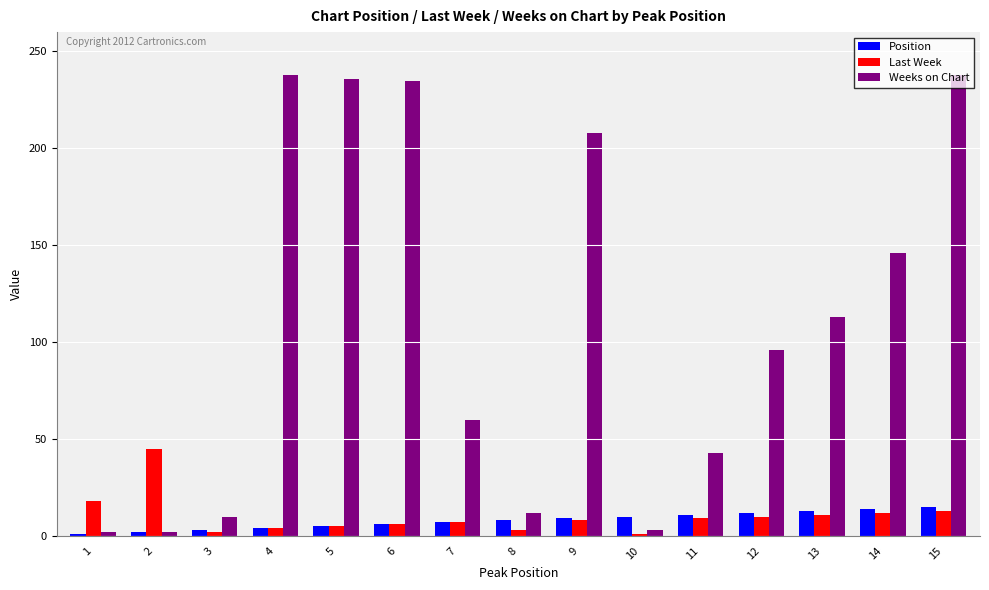

Which series has the largest total across all categories?

Weeks on Chart